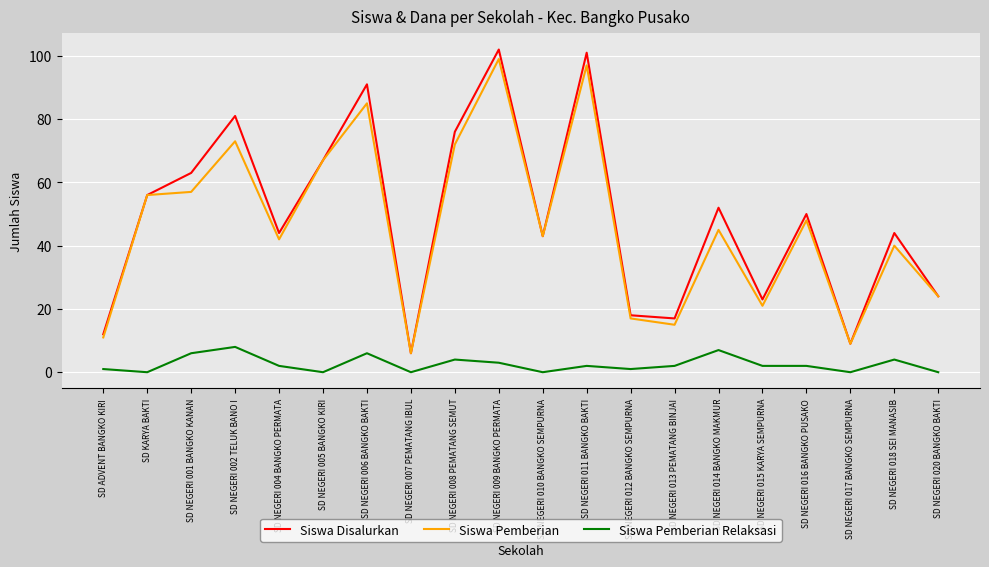

True or false: Siswa Pemberian Relaksasi and Siswa Pemberian intersect in this chart.

False